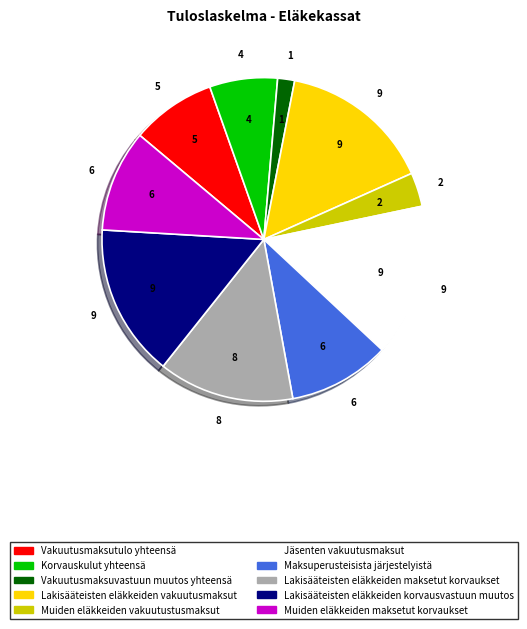

How many segments does this pie chart have?

10